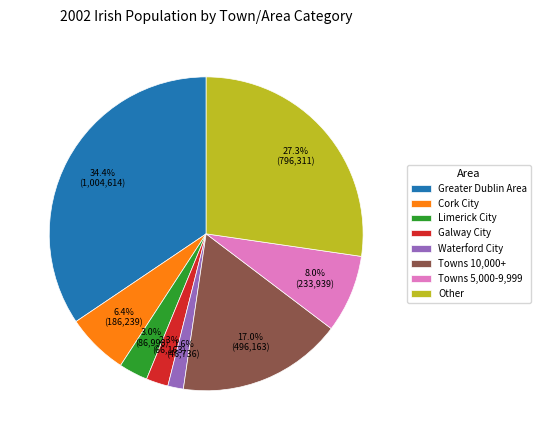

To the nearest percent, what is the difference between the largest and smallest slice percentages?

33%